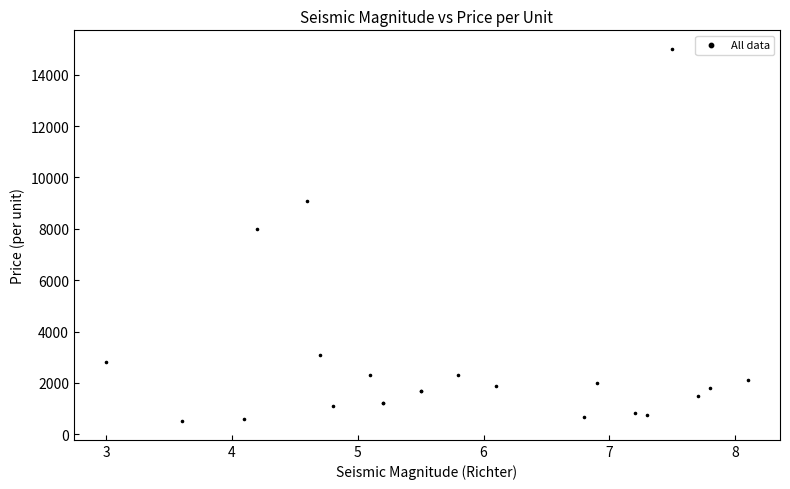

What Y value in the scatter plot is closest to 7755?

8000